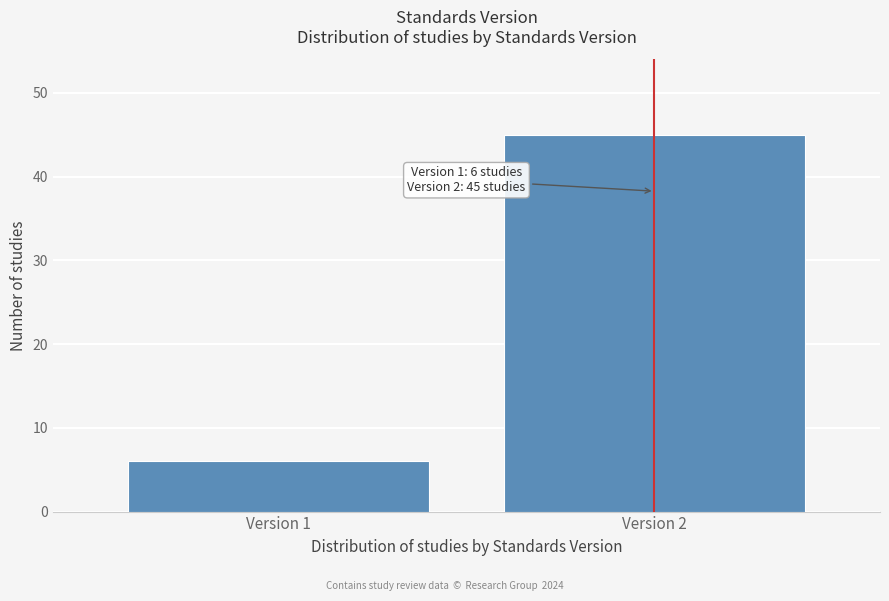

Reading right to left, extract all data points from this chart.

45	6